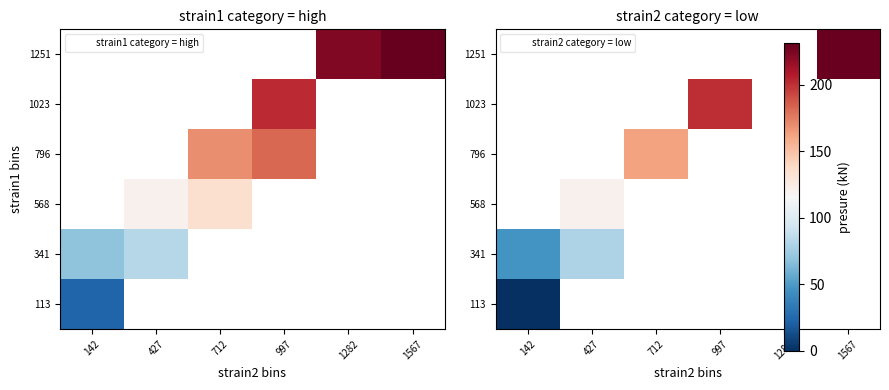

Which category has the highest value across all series?

1567